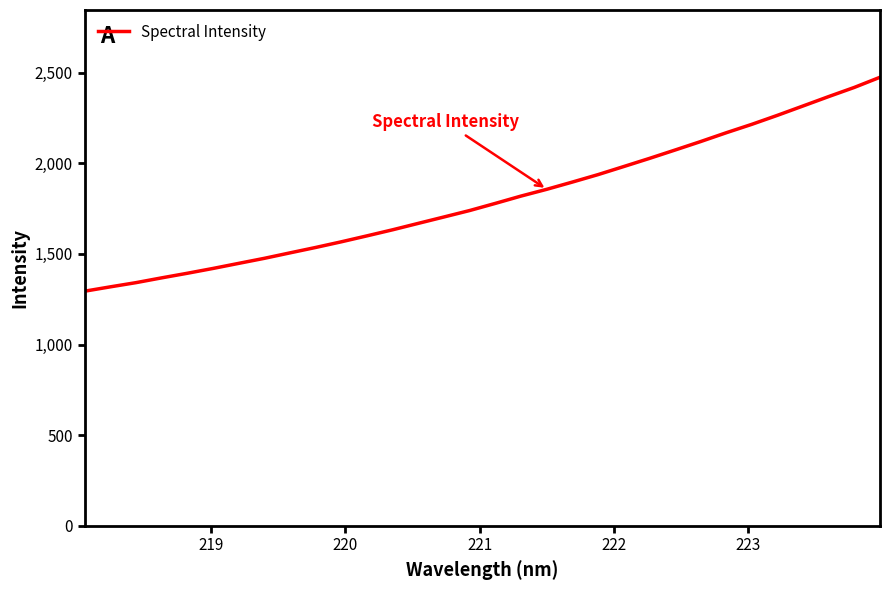

What is the difference between the maximum and minimum values?

1181.0